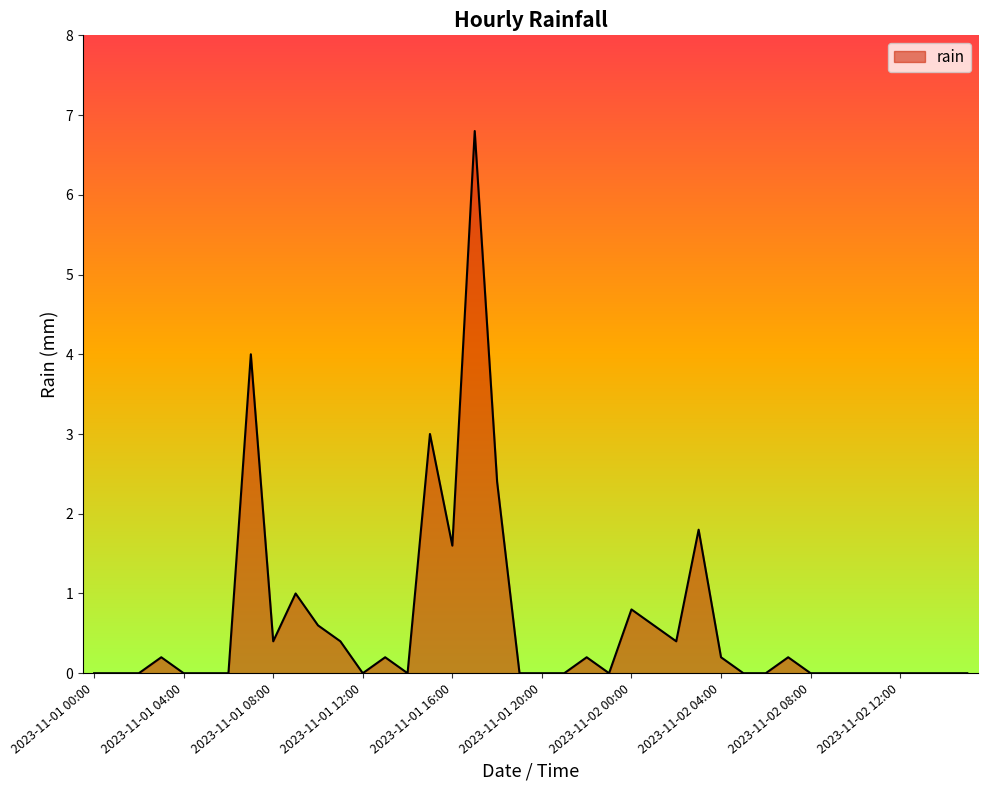

What is the difference between the maximum and minimum values?

6.8